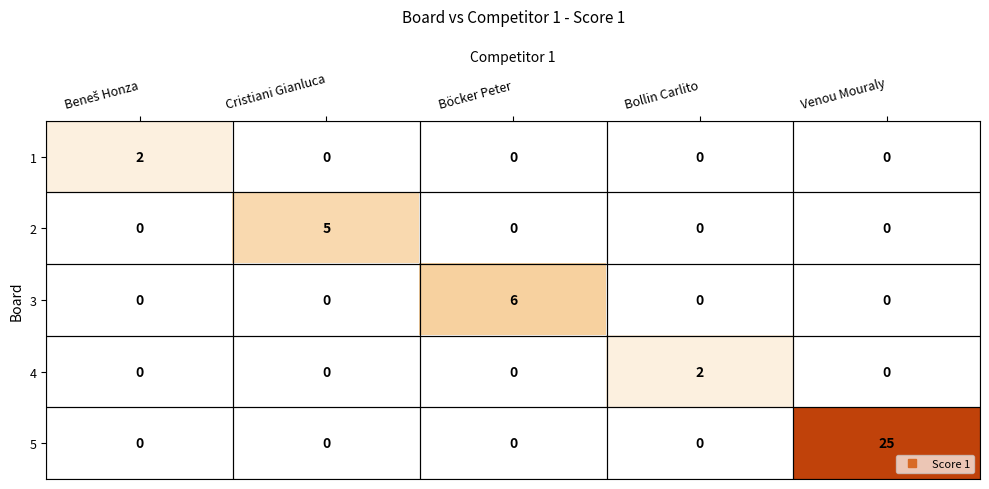

Is it true that 3 equals 0 at Cristiani Gianluca?

True